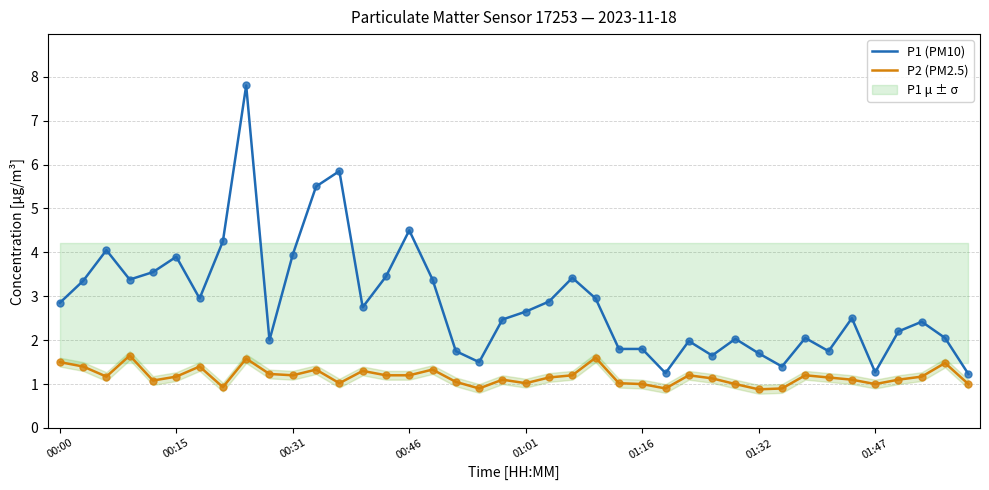

The value of P1 (PM10) at 01:16 is 1.8. True or false?

True